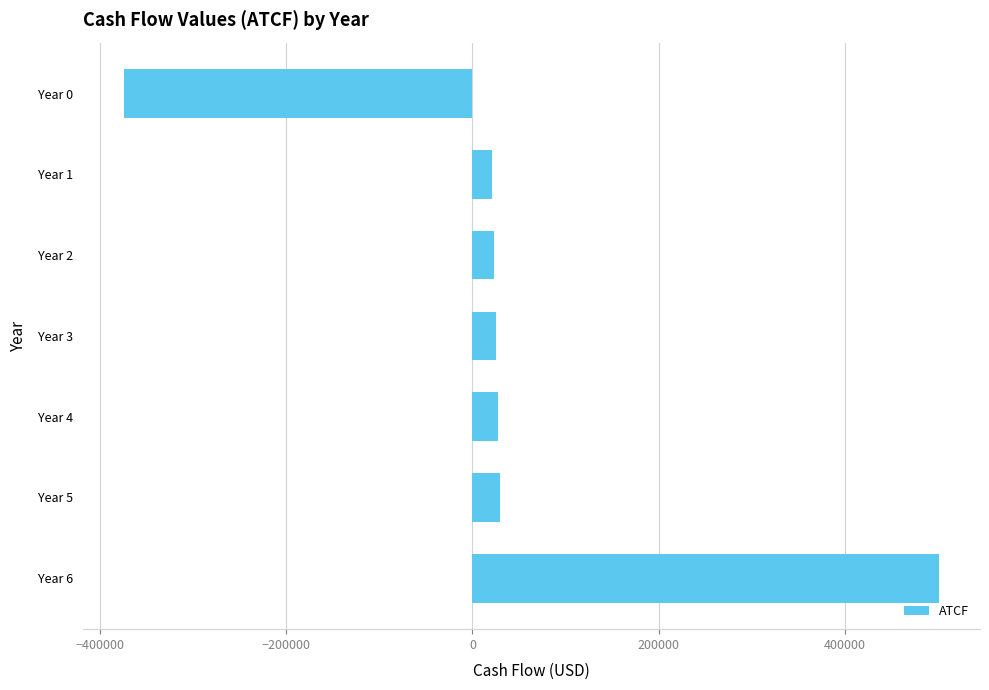

The chart shows a value of -181821.3 at Year 0. True or false?

False